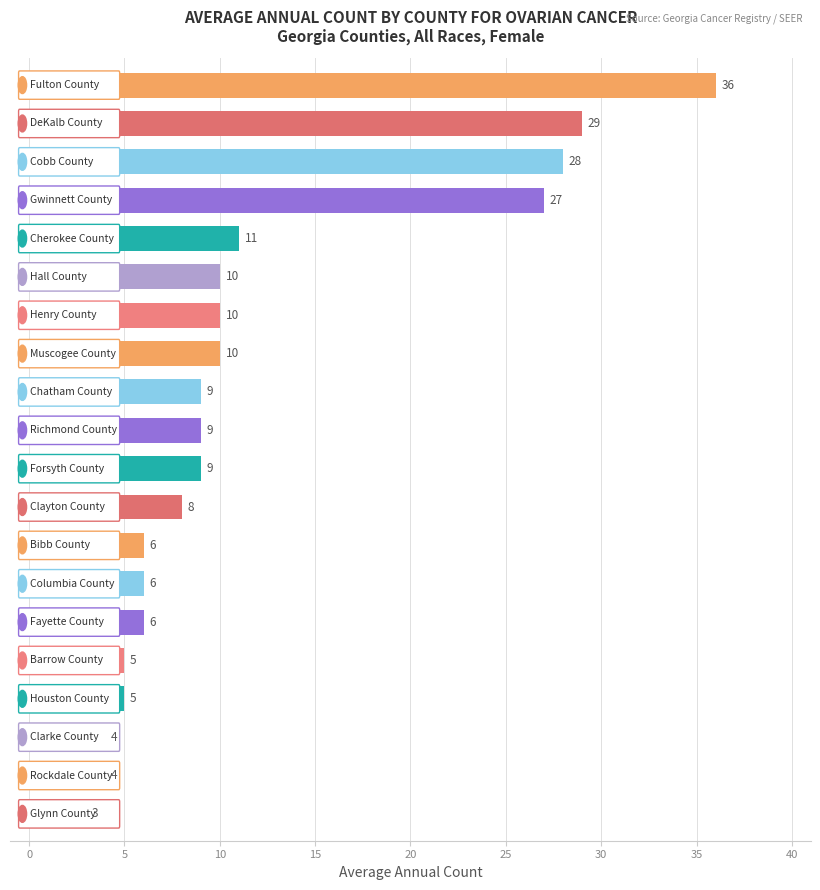

What is the minimum value shown in the chart?

3